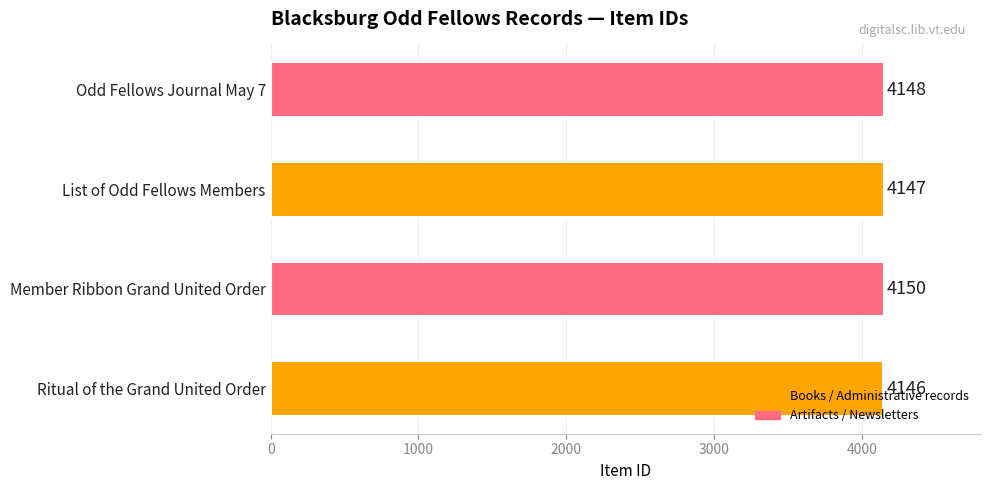

What is the change in value from Ritual of the Grand United Order to List of Odd Fellows Members?

+1